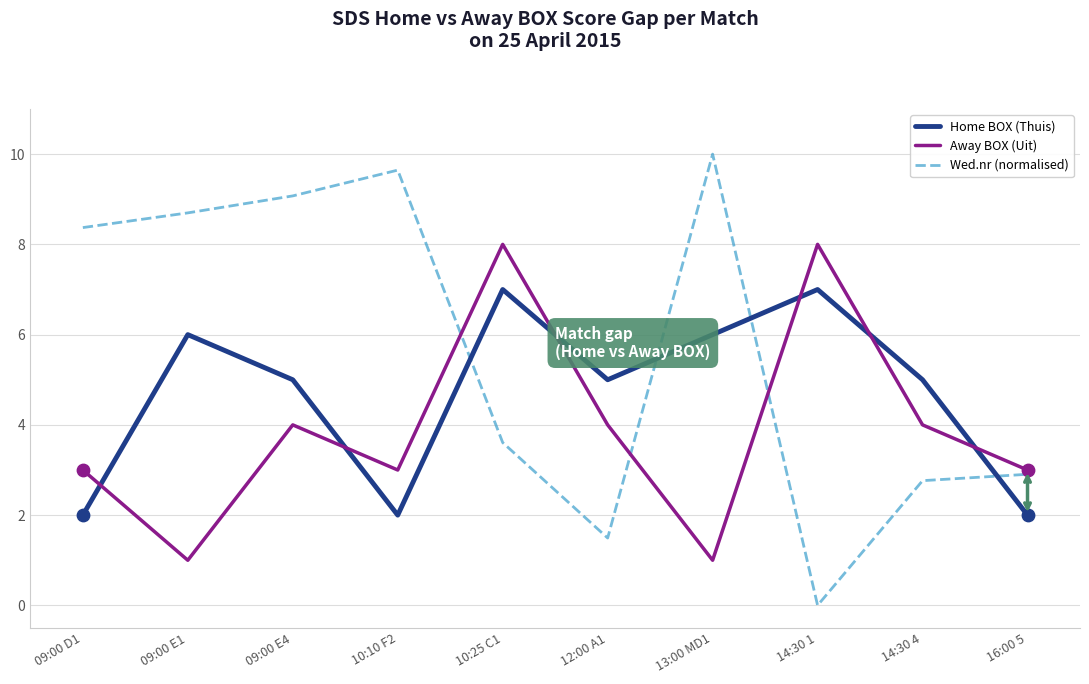

Which series has the largest total across all categories?

Wed.nr (normalised)